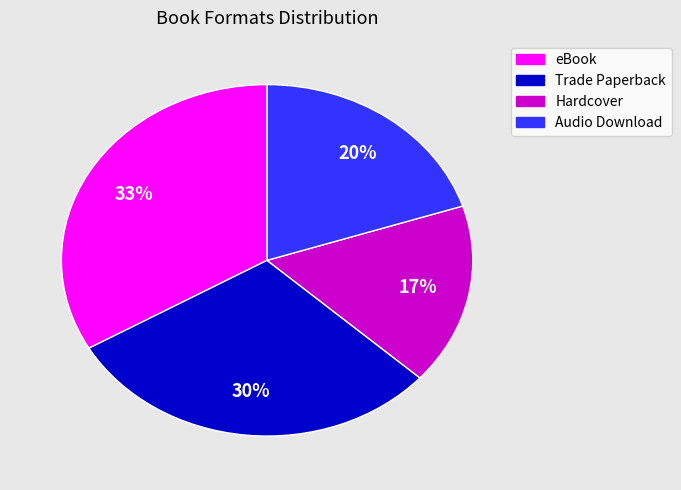

To the nearest percent, what percentage of the pie is Audio Download?

20%